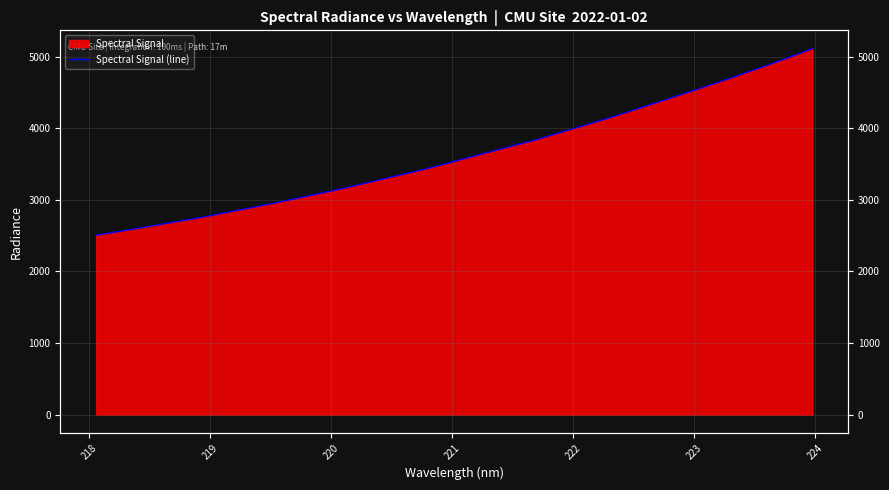

What is the greatest value displayed?

5112.4